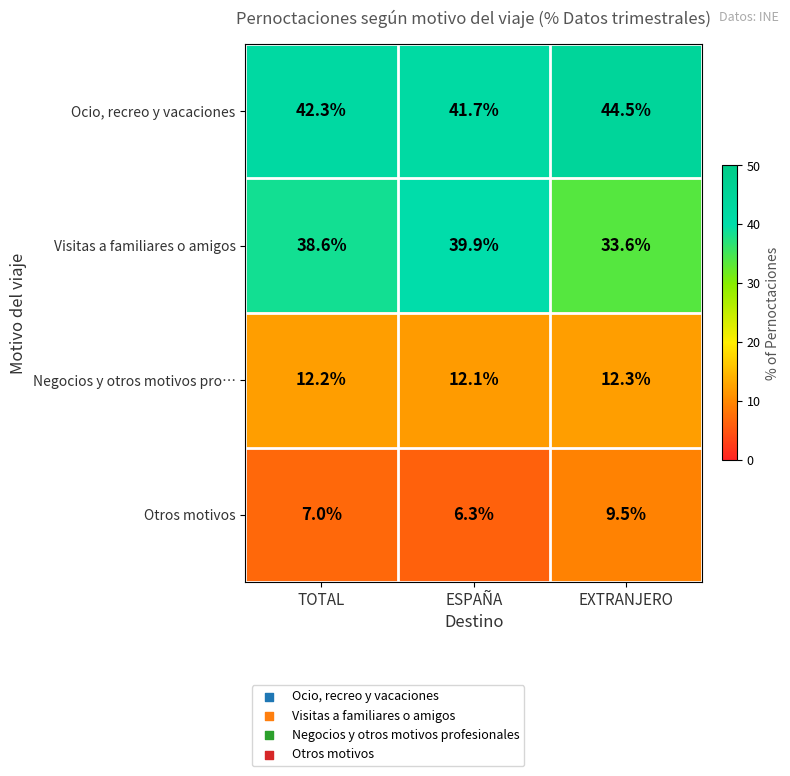

Reading left to right, list all the values displayed in this chart.

Ocio, recreo y vacaciones: 42.3	41.7	44.5
Visitas a familiares o amigos: 38.6	39.9	33.6
Negocios y otros motivos pro…: 12.2	12.1	12.3
Otros motivos: 7.0	6.3	9.5